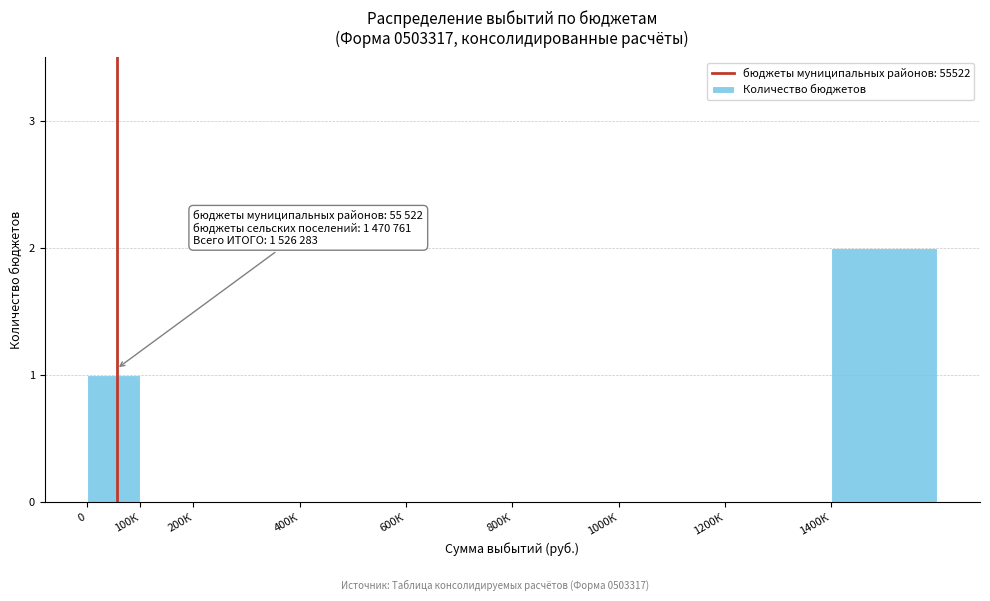

Reading left to right, what are all the values shown in this chart?

0=1	100К=0	200К=0	400К=0	600К=0	800К=0	1000К=0	1200К=0	1400К=2